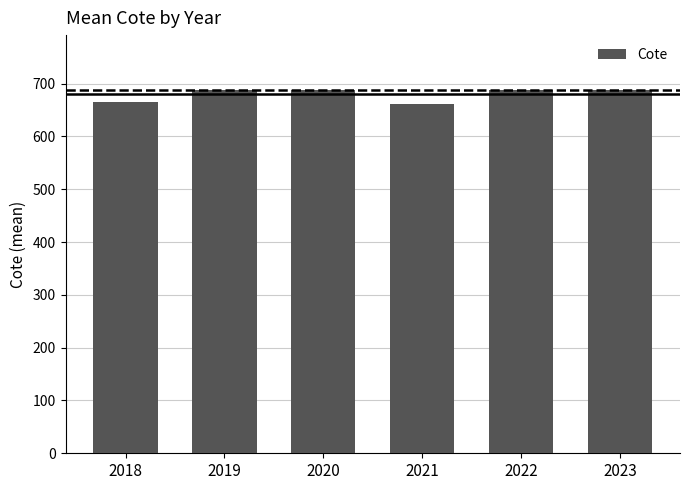

What is the value of the 3rd bar from the left?

688.6